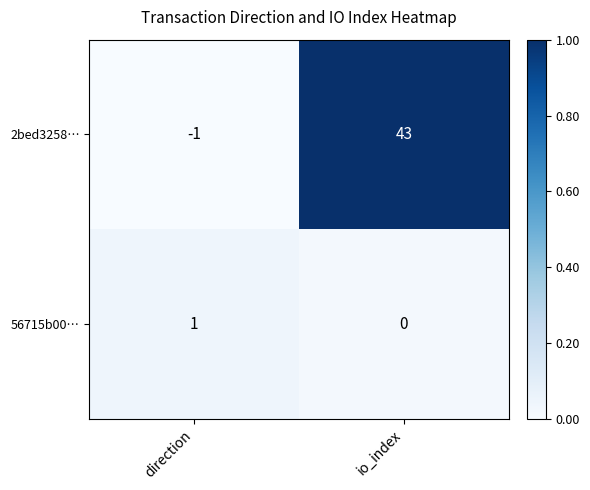

Which series has the largest total across all categories?

2bed3258…